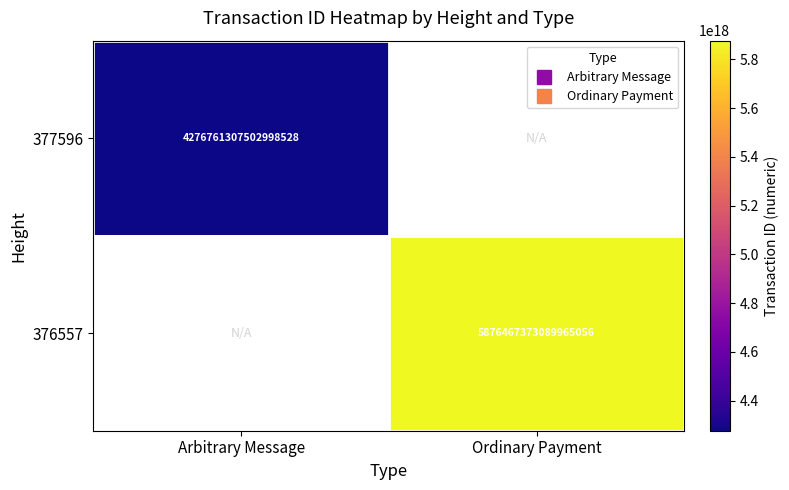

What is the highest value of the 377596 series?

4276761307502998528.0